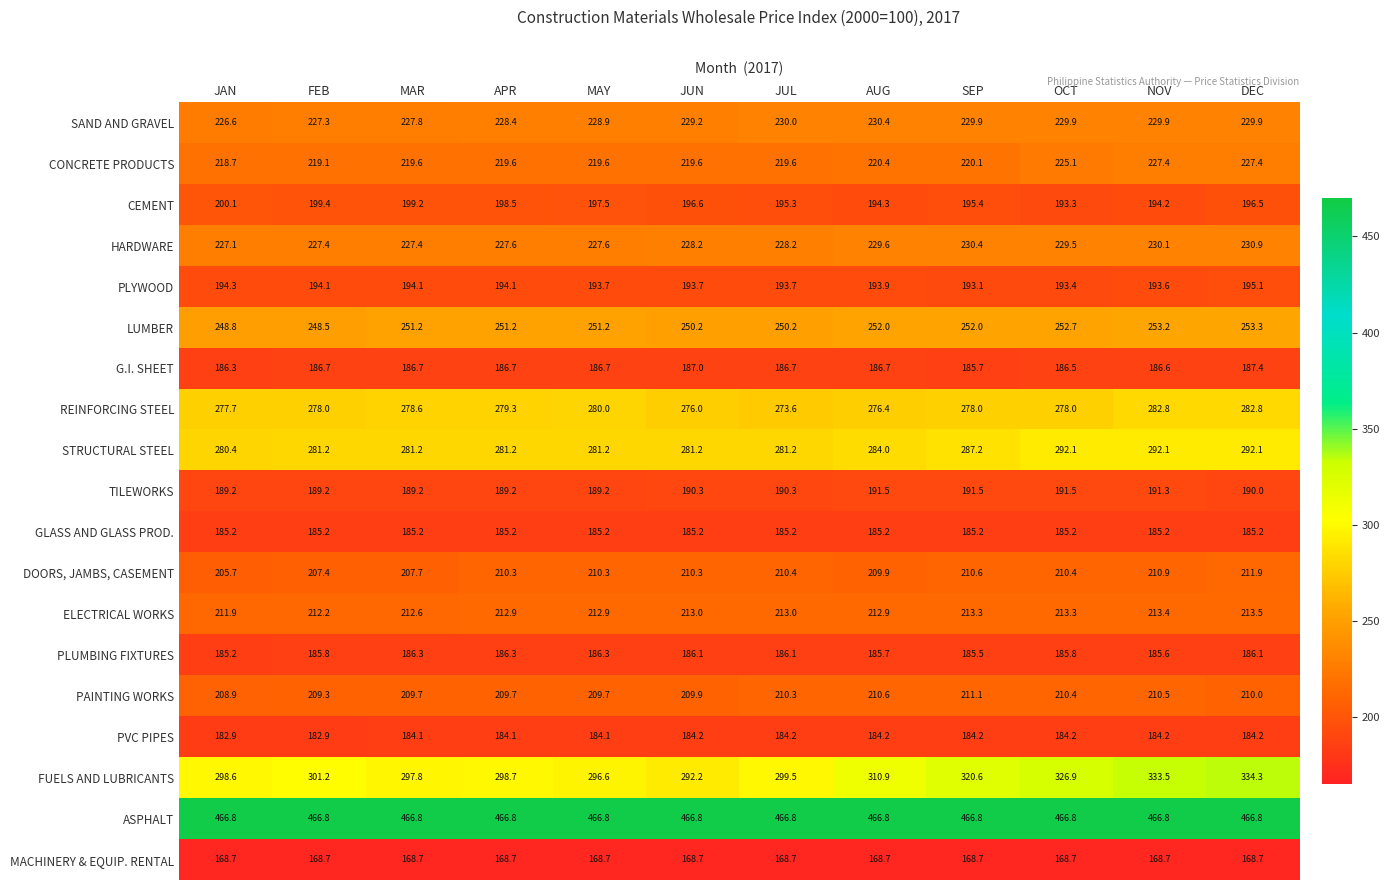

Which series has the widest spread of values?

FUELS AND LUBRICANTS